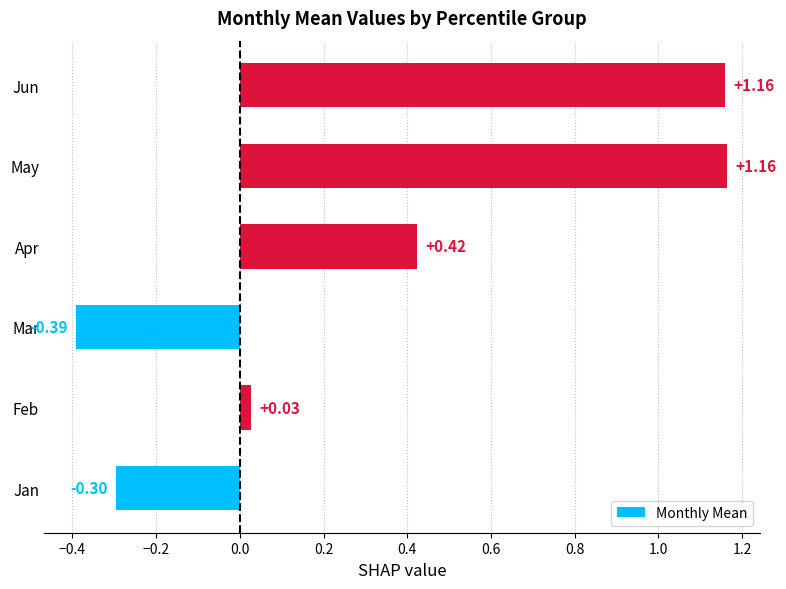

Where is the data nearest to the value 0?

Feb